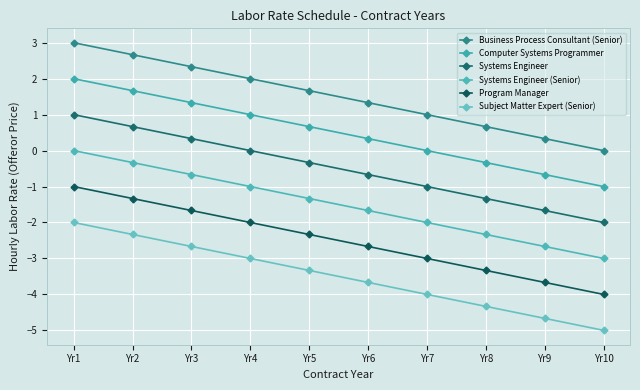

At which category does the chart reach its minimum across all series?

Yr10